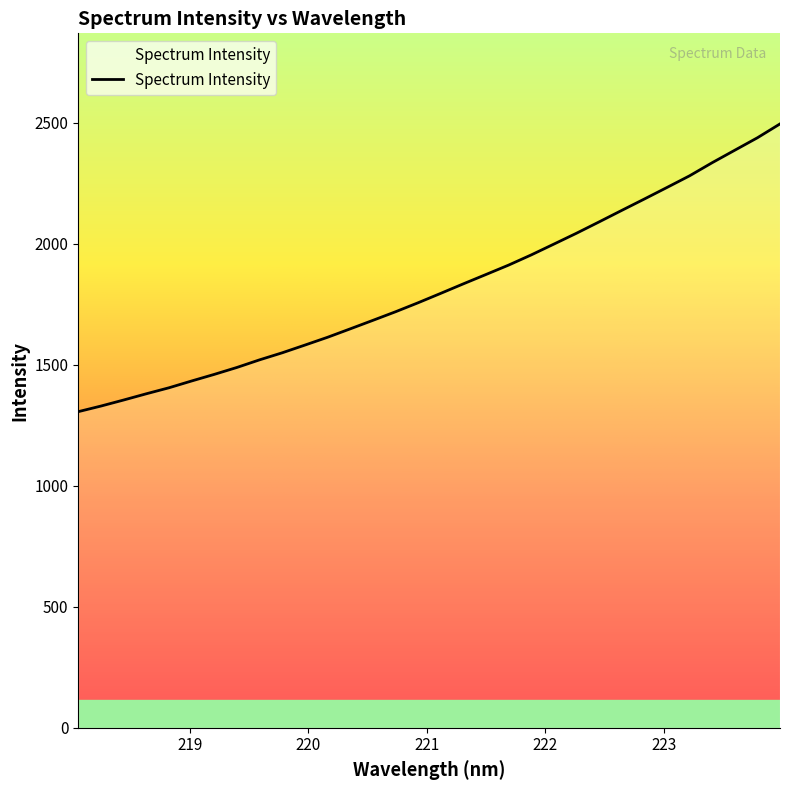

What is the greatest value displayed?

2496.2